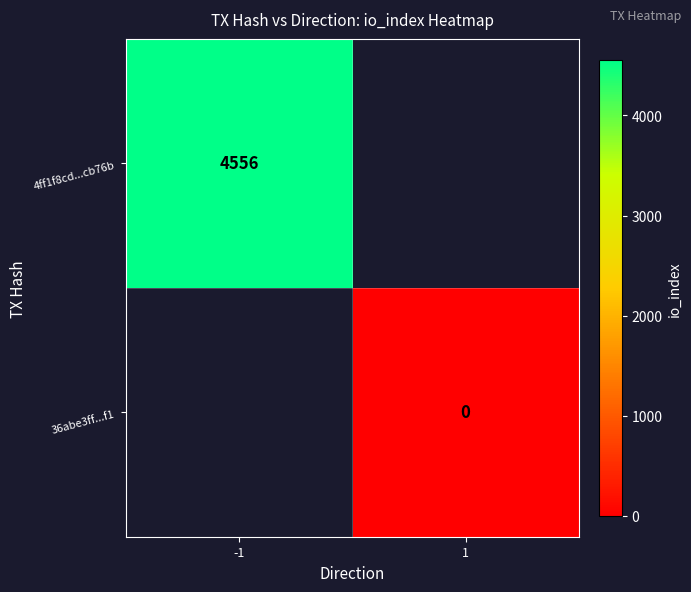

True or false: 4ff1f8cd...cb76b has a value of 2462 at -1.

False